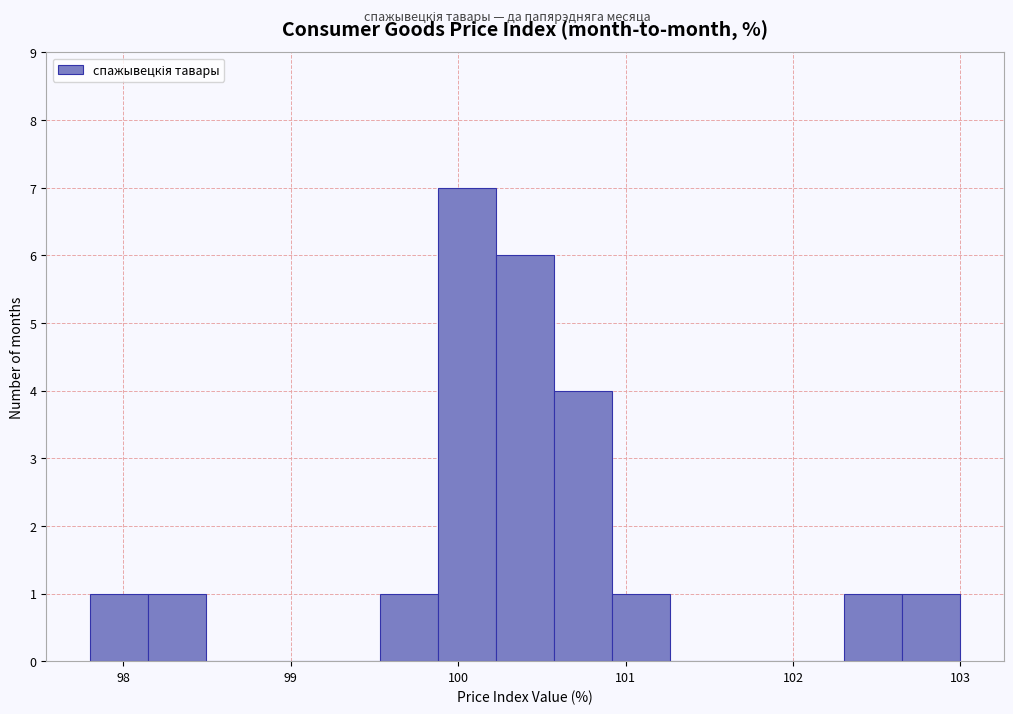

Around what value on the x-axis is the tallest bar? Give the approximate position of its centre, as read against the axis.

100.1